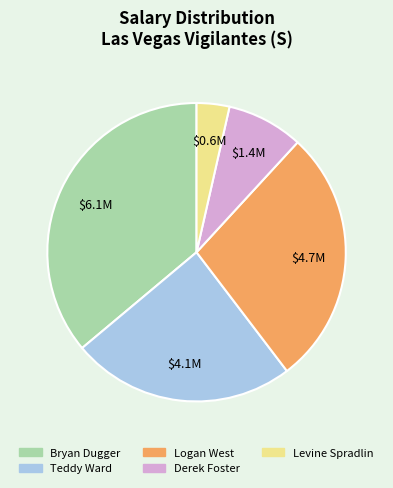

True or false: Logan West accounts for 17% of the total.

False